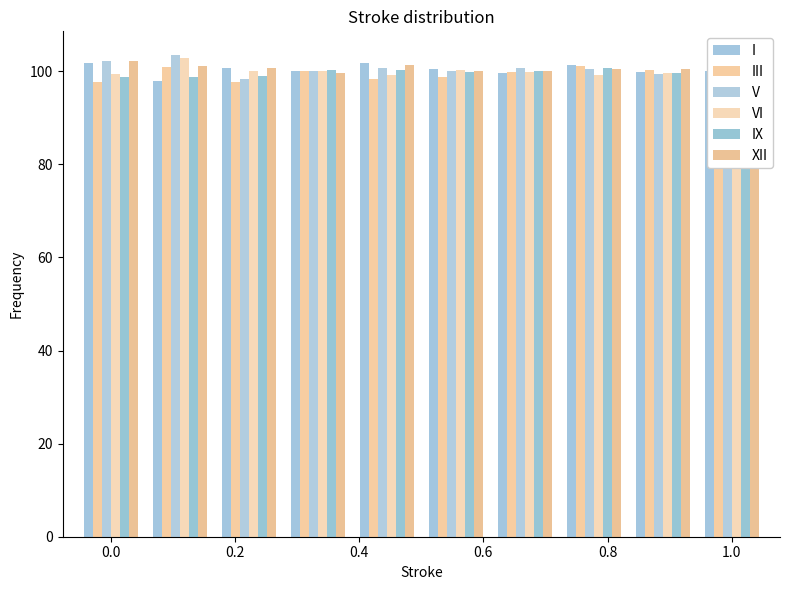

What is the value of the XII bar at the 9th from the left?

100.5